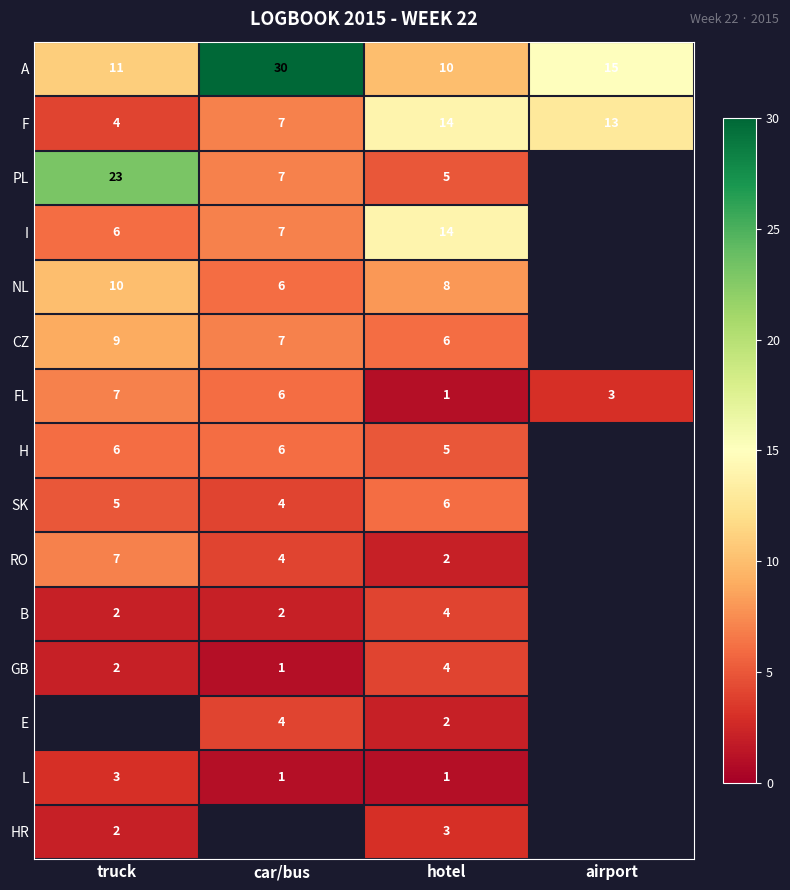

What is the difference between the PL values at car/bus and truck?

16